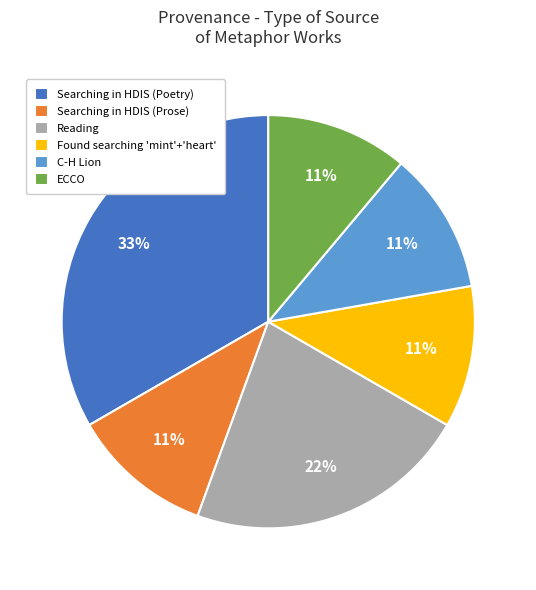

To the nearest percent, what is the combined percentage of Searching in HDIS (Prose) and Searching in HDIS (Poetry)?

44%